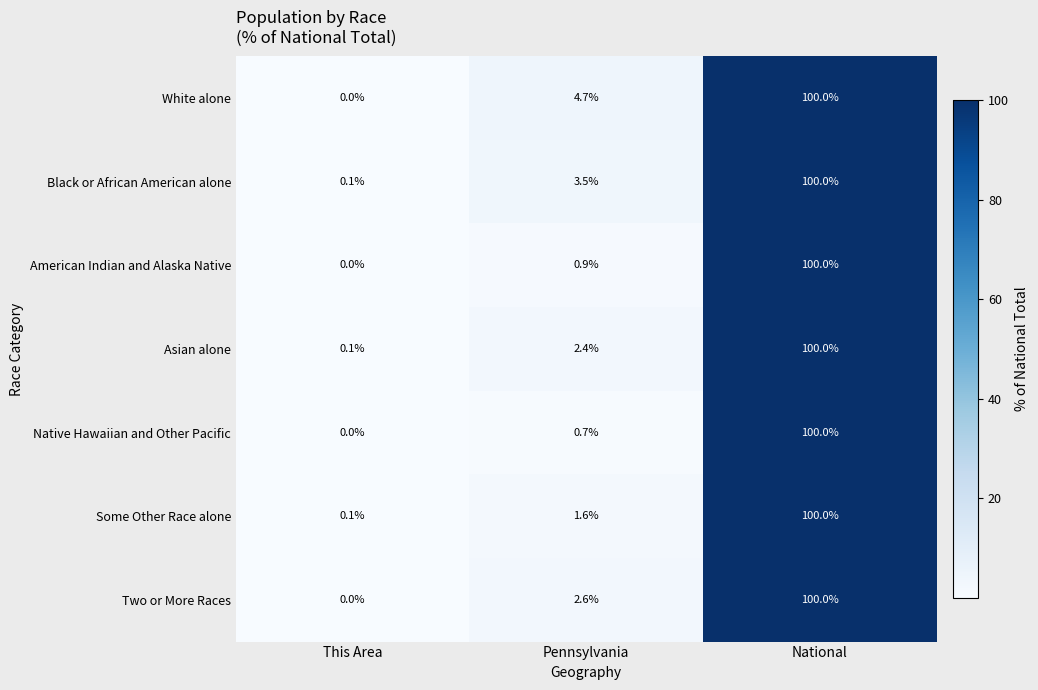

What is the difference between the maximum and second lowest values in the Asian alone series?

97.6